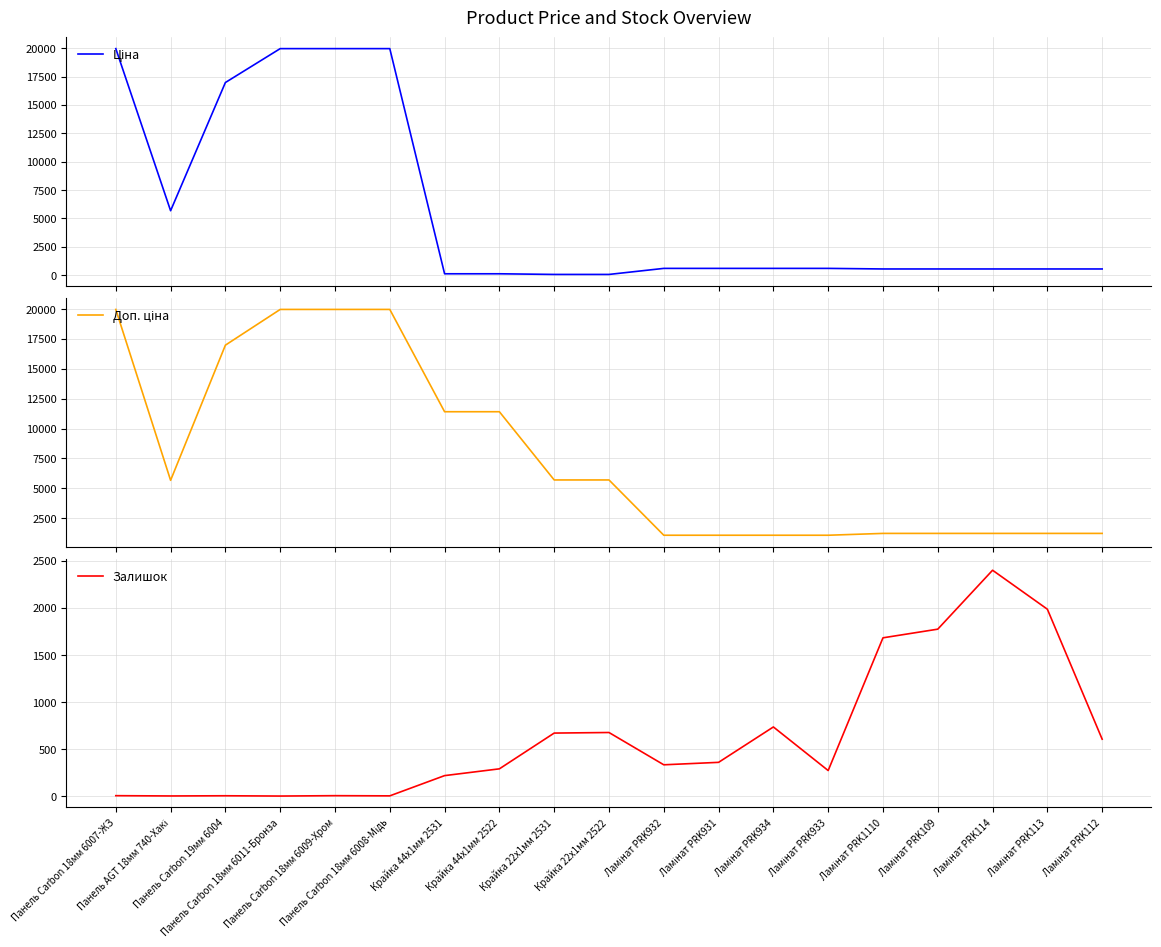

What is the label of the 19th point from the right?

Панель Carbon 18мм 6007-ЖЗ